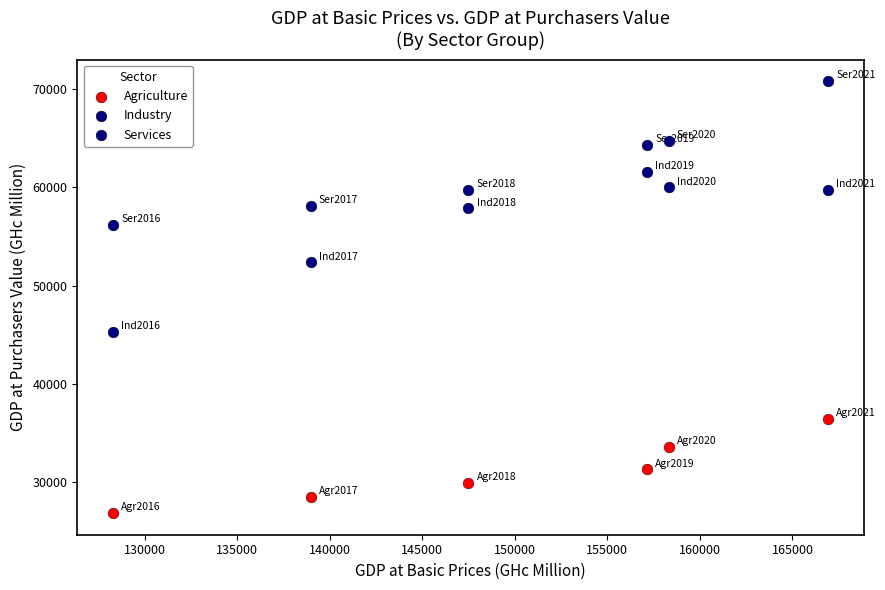

How many data points are displayed?

18